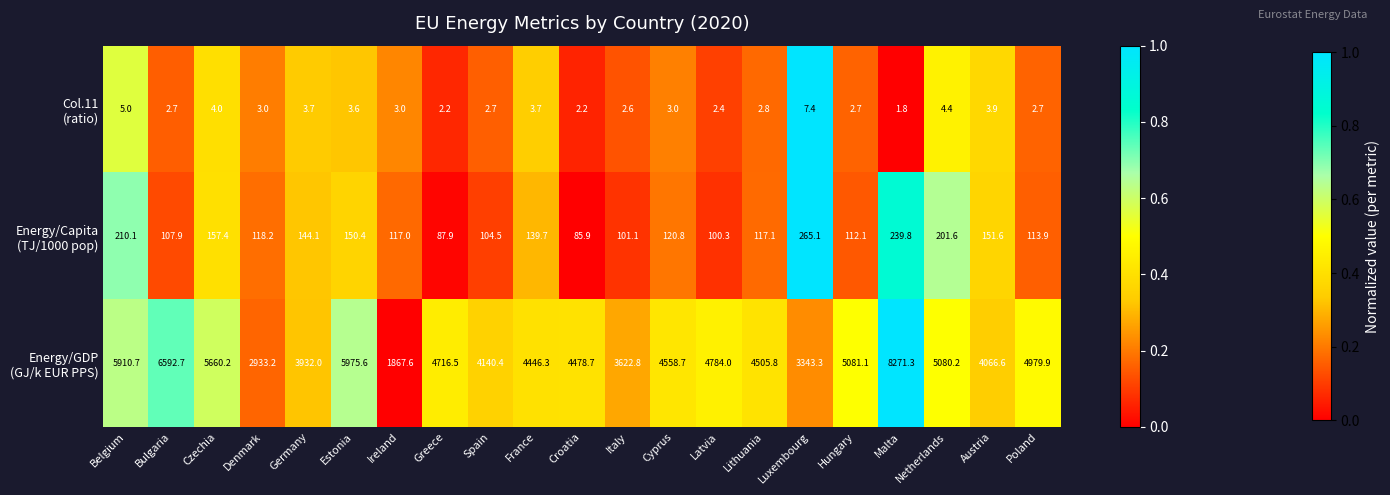

What is the difference between the highest and lowest values at Greece?

4714.3